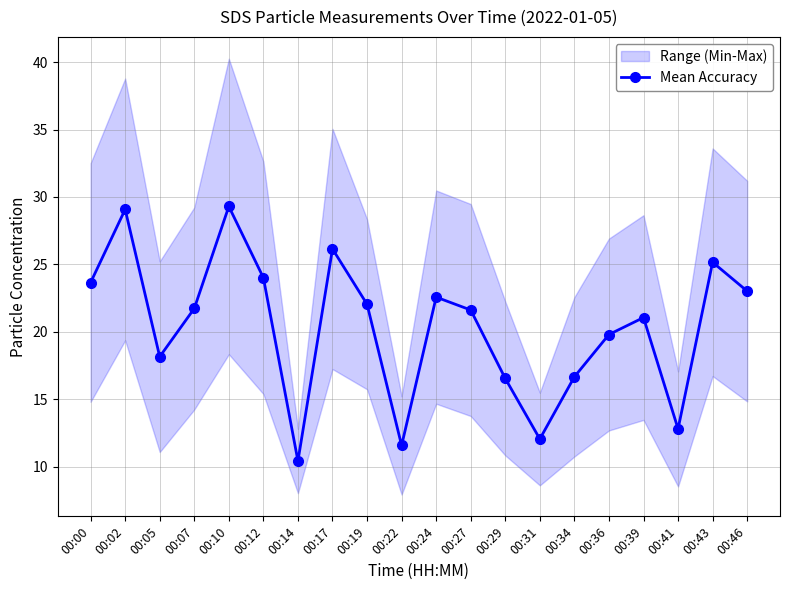

True or false: the data shows 25.2 at 00:43.

True